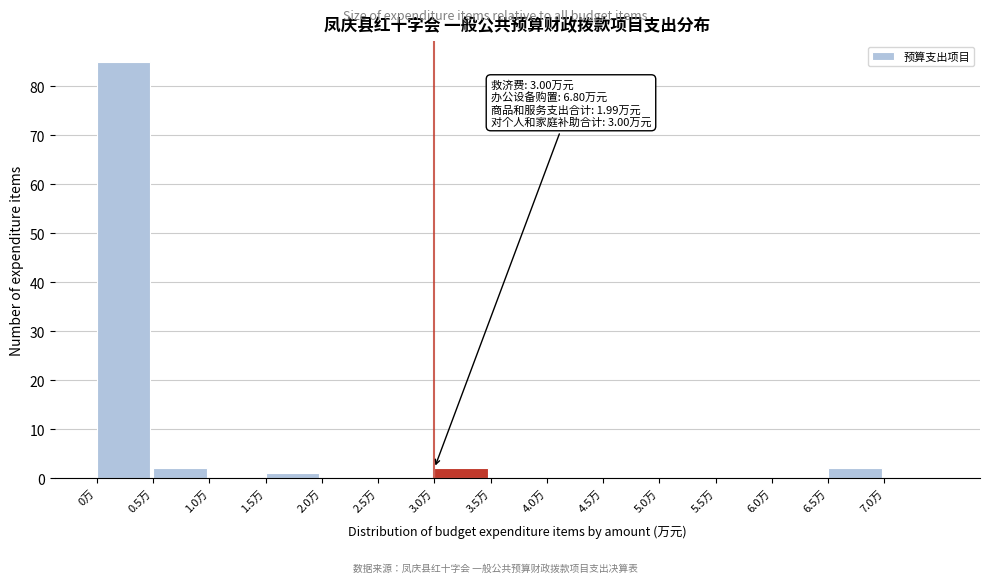

Over which range of the x-axis is the bar tallest?

0.0 to 0.5